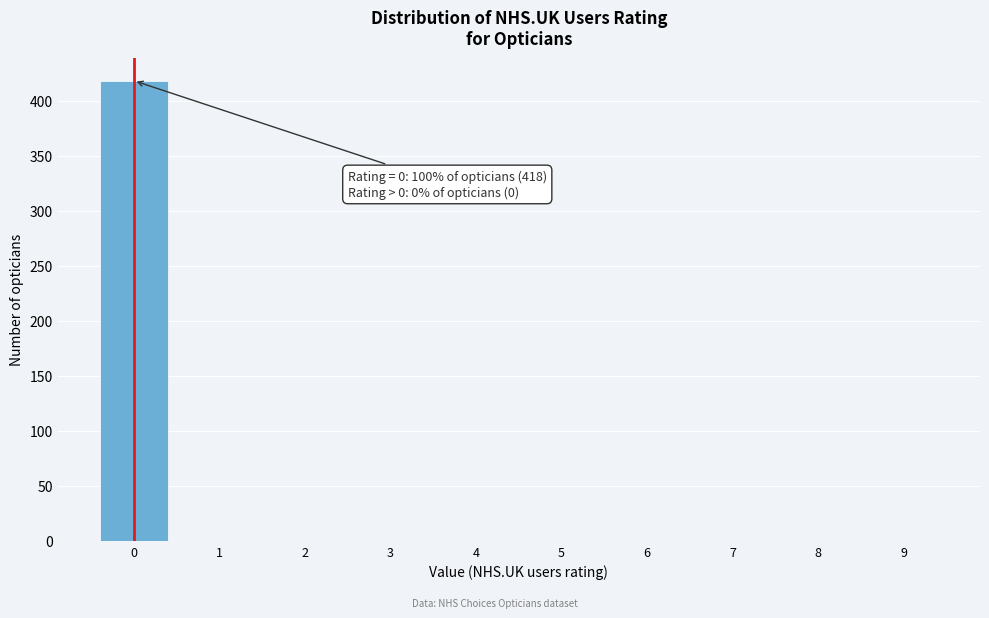

Reading right to left, list all the values displayed in this chart.

9=0	8=0	7=0	6=0	5=0	4=0	3=0	2=0	1=0	0=418